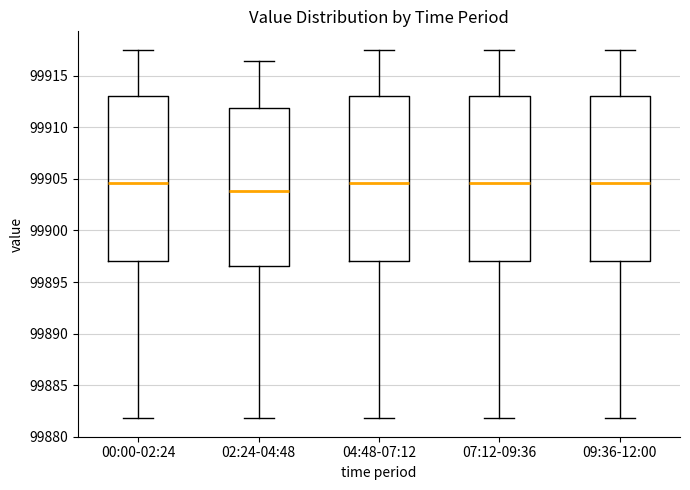

Reading left to right, transcribe this box plot: for each box, give where its median line is, the range the box spans, and where its two whiskers end, as read against the y-axis. The values are not printed on the chart, so give them approximately, as read against the axis.

00:00-02:24: median 99904.5, box 99897.0 to 99913.0, whiskers 99882.0 to 99917.5
02:24-04:48: median 99904.0, box 99896.5 to 99912.0, whiskers 99882.0 to 99916.5
04:48-07:12: median 99904.5, box 99897.0 to 99913.0, whiskers 99882.0 to 99917.5
07:12-09:36: median 99904.5, box 99897.0 to 99913.0, whiskers 99882.0 to 99917.5
09:36-12:00: median 99904.5, box 99897.0 to 99913.0, whiskers 99882.0 to 99917.5